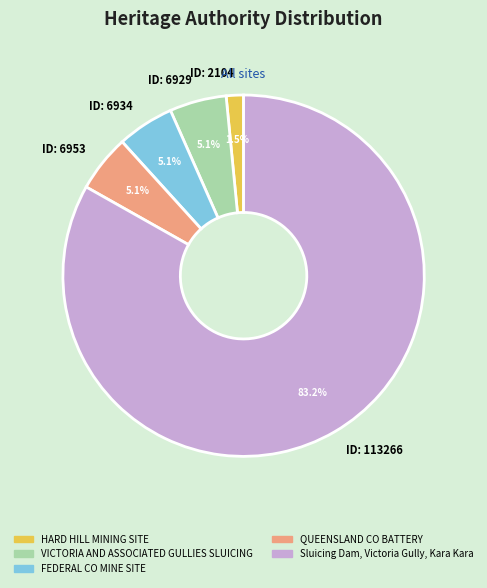

Count the number of slices in the pie.

5